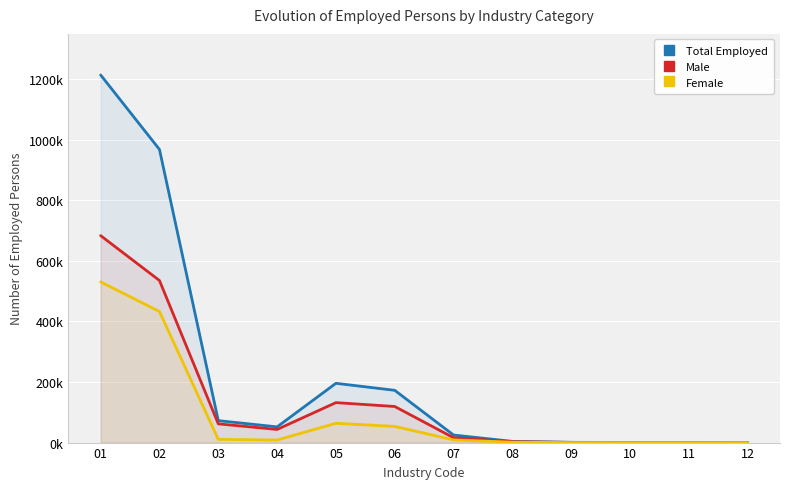

At which category is the sum across all series the highest?

01